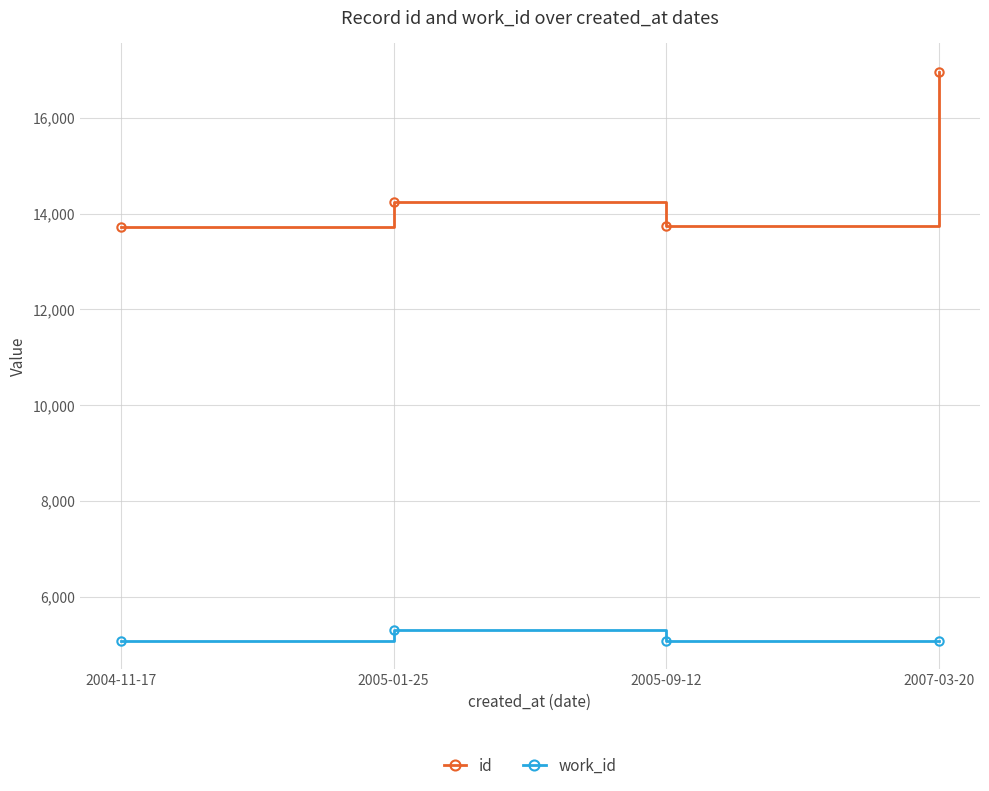

Rank the series at 2004-11-17 from lowest to highest value.

work_id, id